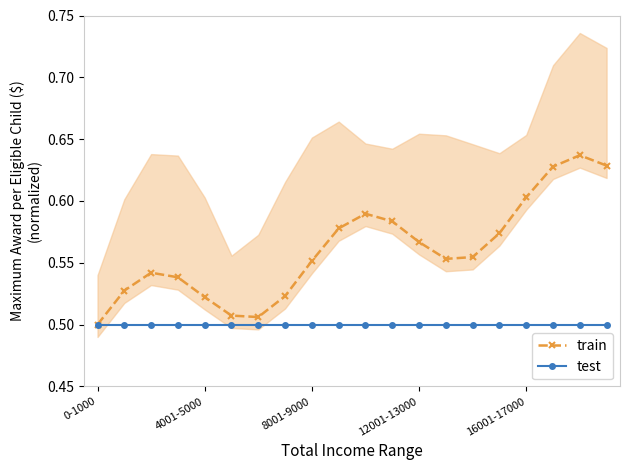

Which category has the highest value in the train series?

18